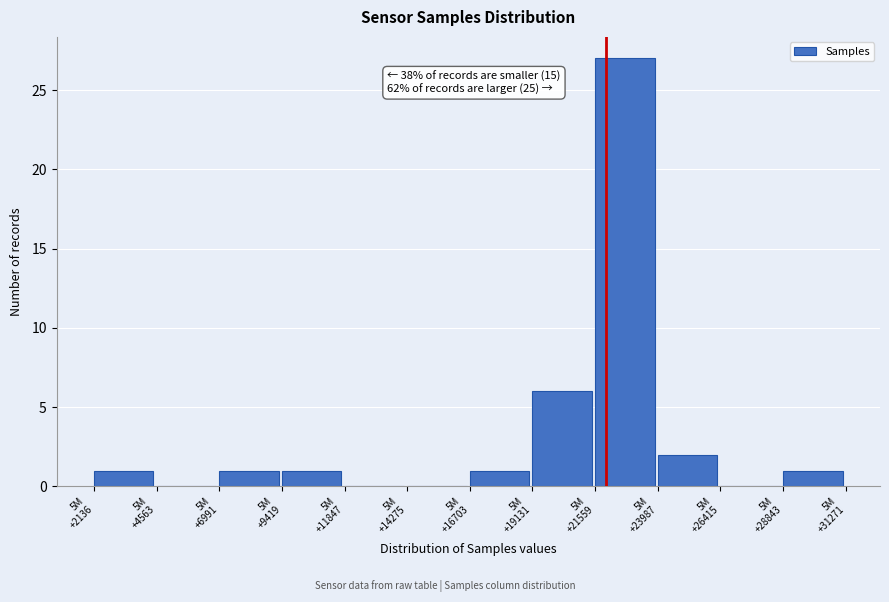

What is the greatest value displayed?

27